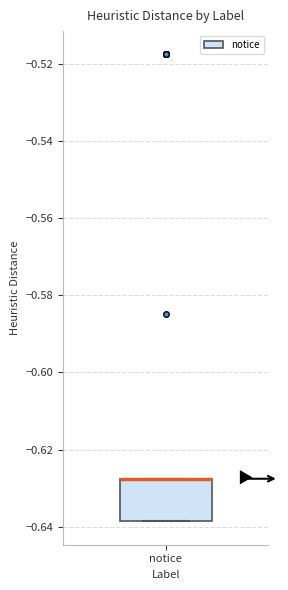

Transcribe this box plot: give where the median line is, the range the box spans, and where the two whiskers end, as read against the y-axis. The values are not printed on the chart, so give them approximately, as read against the axis.

median -0.628 (drawn on the box's upper edge), box -0.638 to -0.628, whiskers -0.638 to -0.628